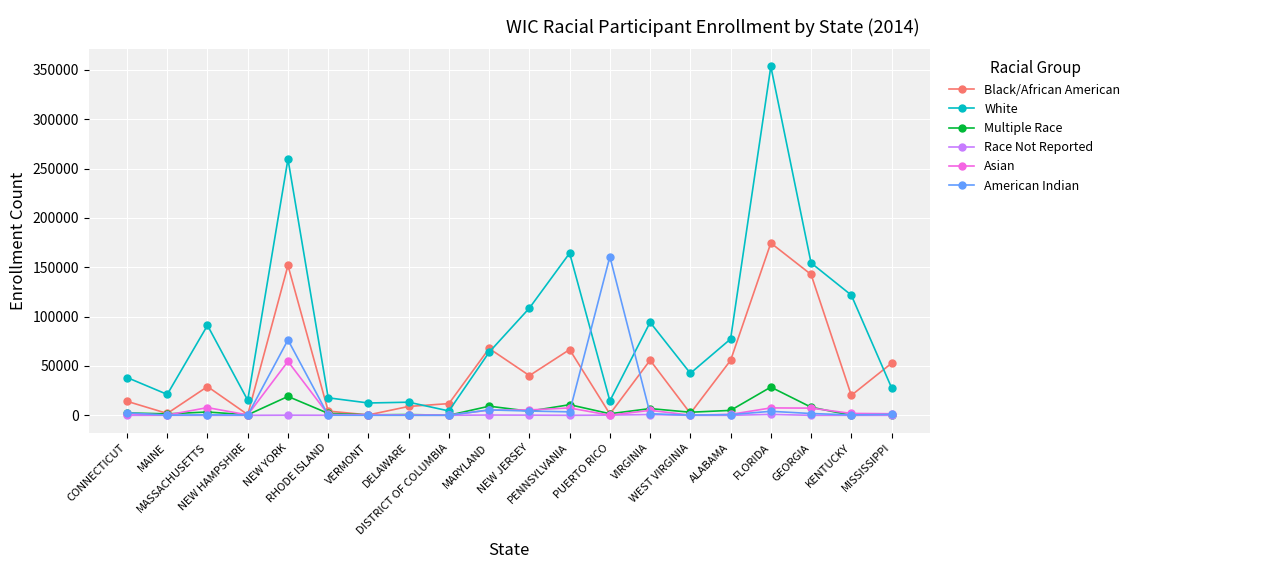

The American Indian series shows 76401 at NEW YORK. True or false?

True